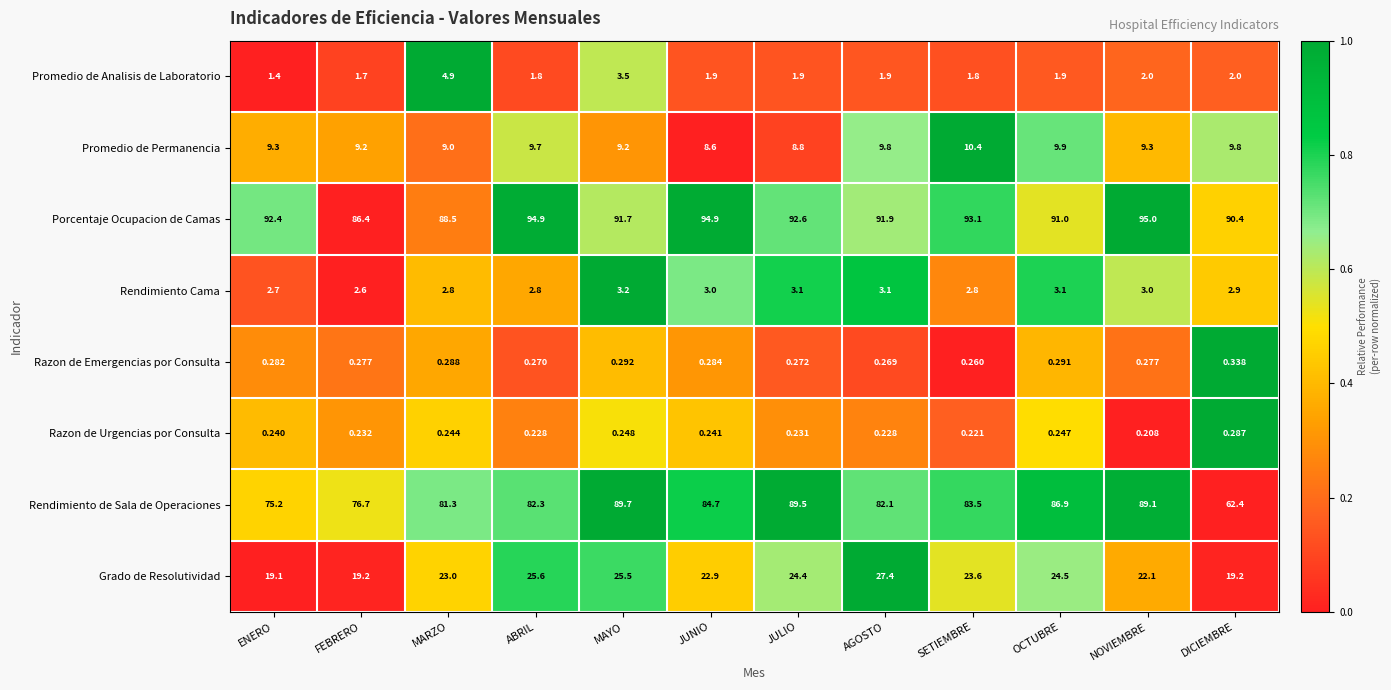

Rank the series by their maximum value, from highest to lowest.

Porcentaje Ocupacion de Camas, Rendimiento de Sala de Operaciones, Grado de Resolutividad, Promedio de Permanencia, Promedio de Analisis de Laboratorio, Rendimiento Cama, Razon de Emergencias por Consulta, Razon de Urgencias por Consulta